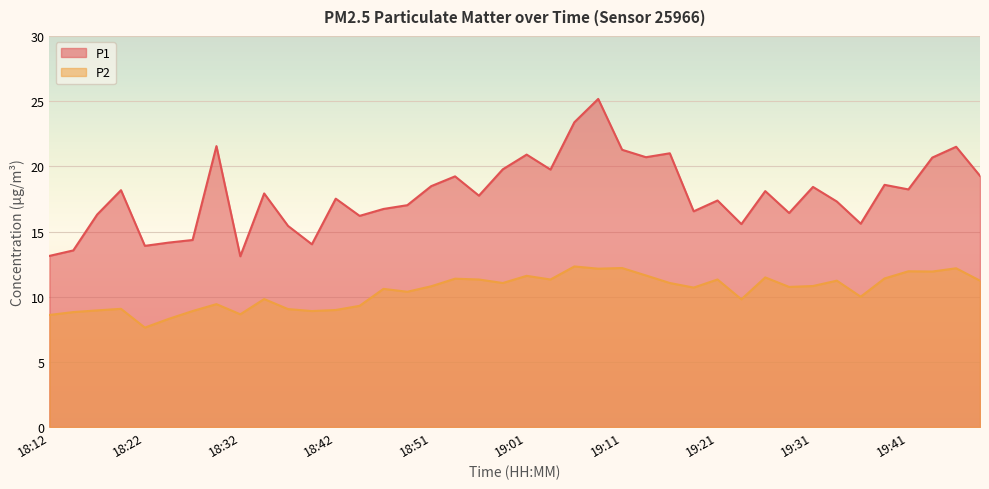

The value of P1 at 18:29 is 21.6. True or false?

True